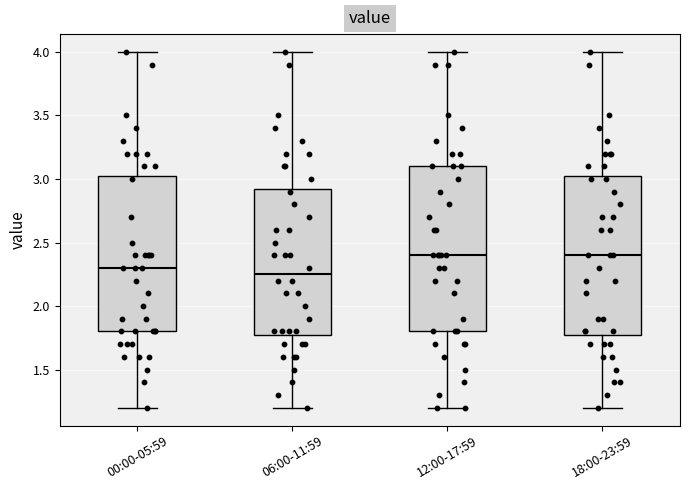

Where is the upper edge of the box for 06:00-11:59 on the y-axis? The values are not printed on the chart, so give them approximately, as read against the axis.

2.95